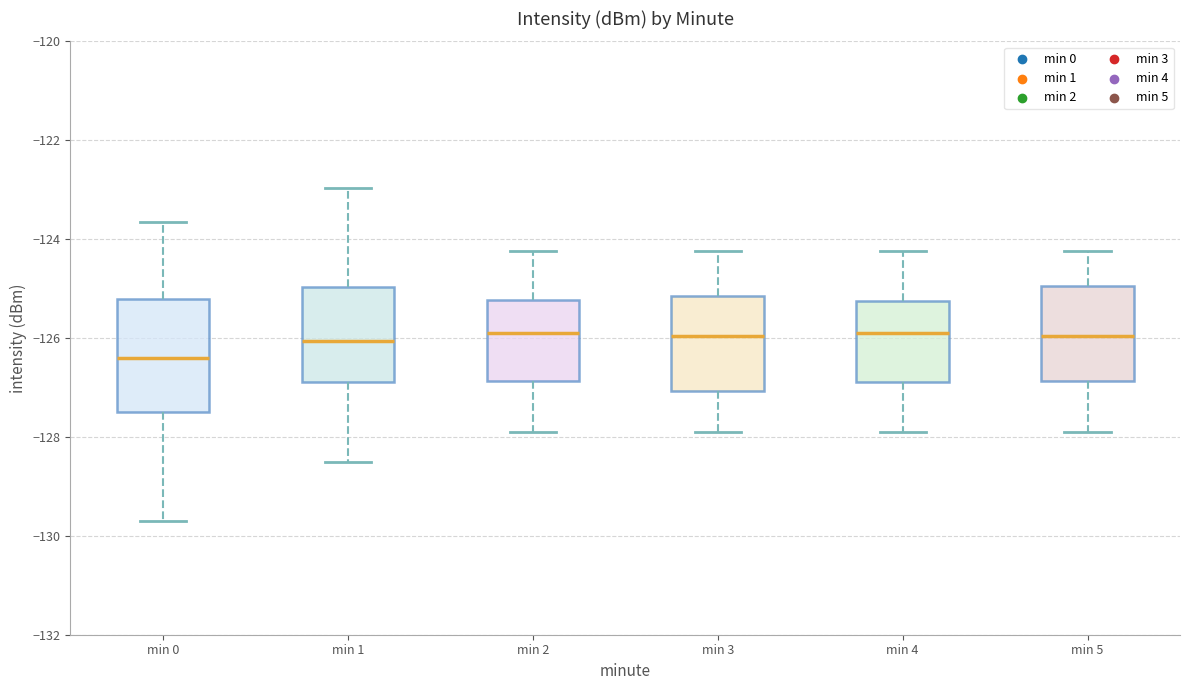

Where is the upper edge of the box for min 1 on the y-axis? The values are not printed on the chart, so give them approximately, as read against the axis.

-125.0